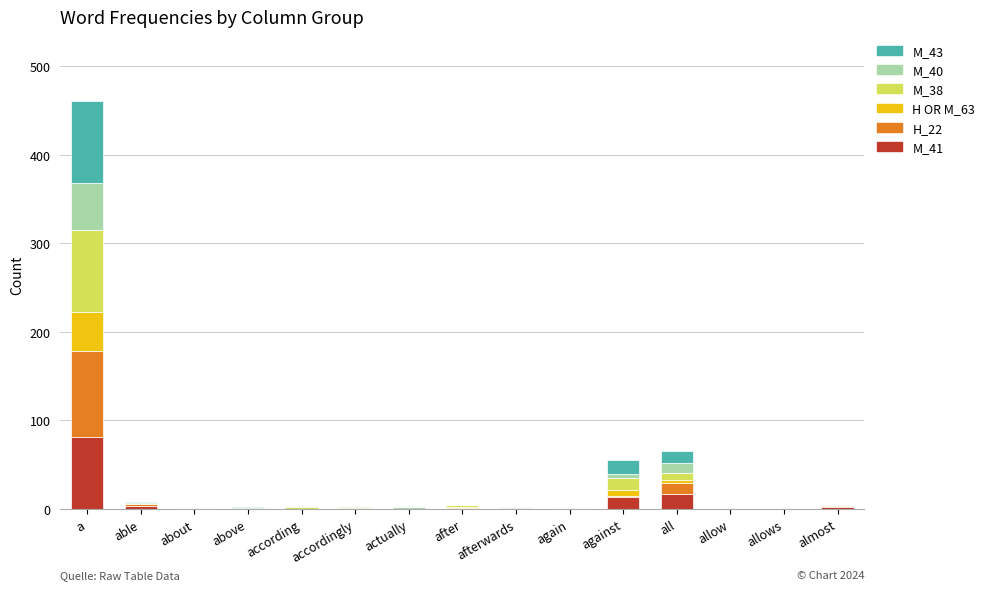

How many series are shown in this chart?

6